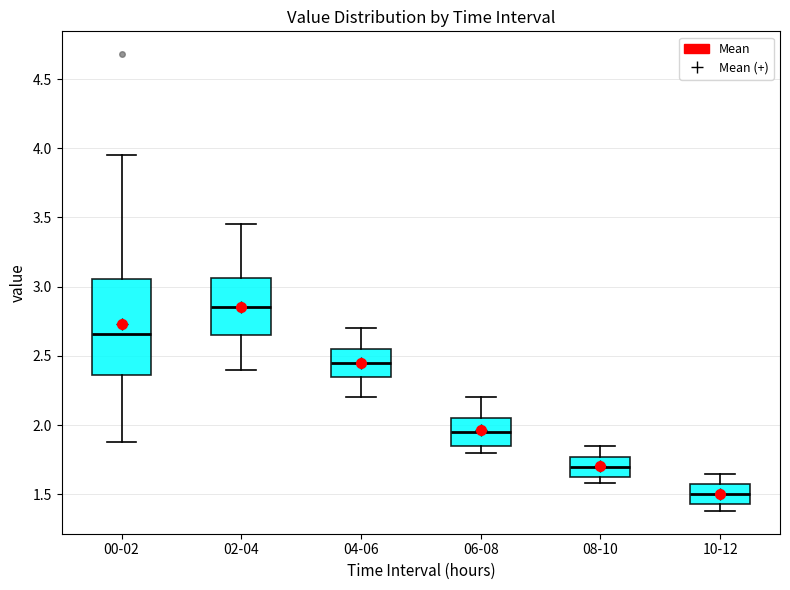

Which box's median line is the lowest?

10-12